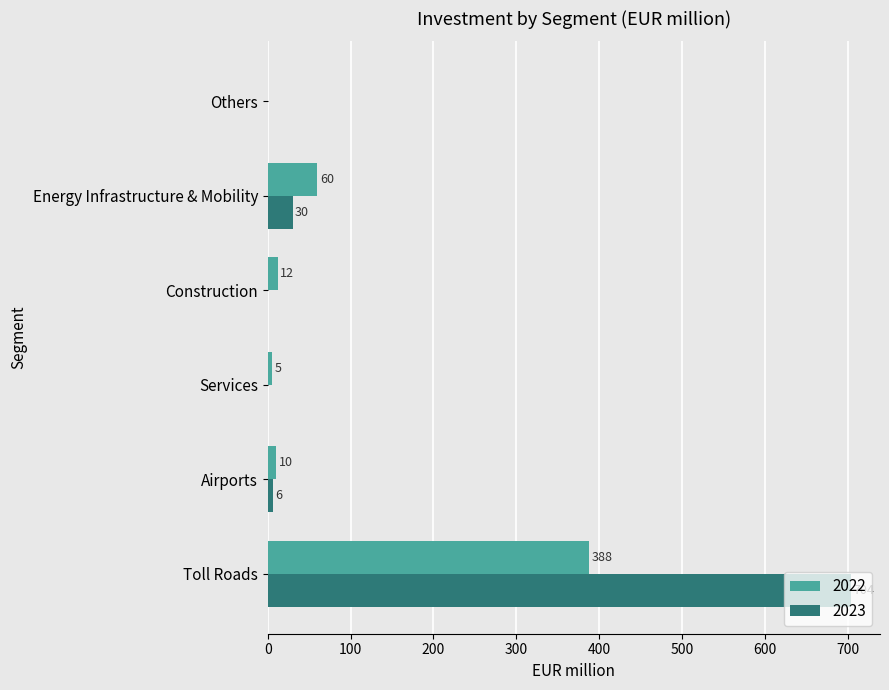

What is the sum of all 2022 values?

475